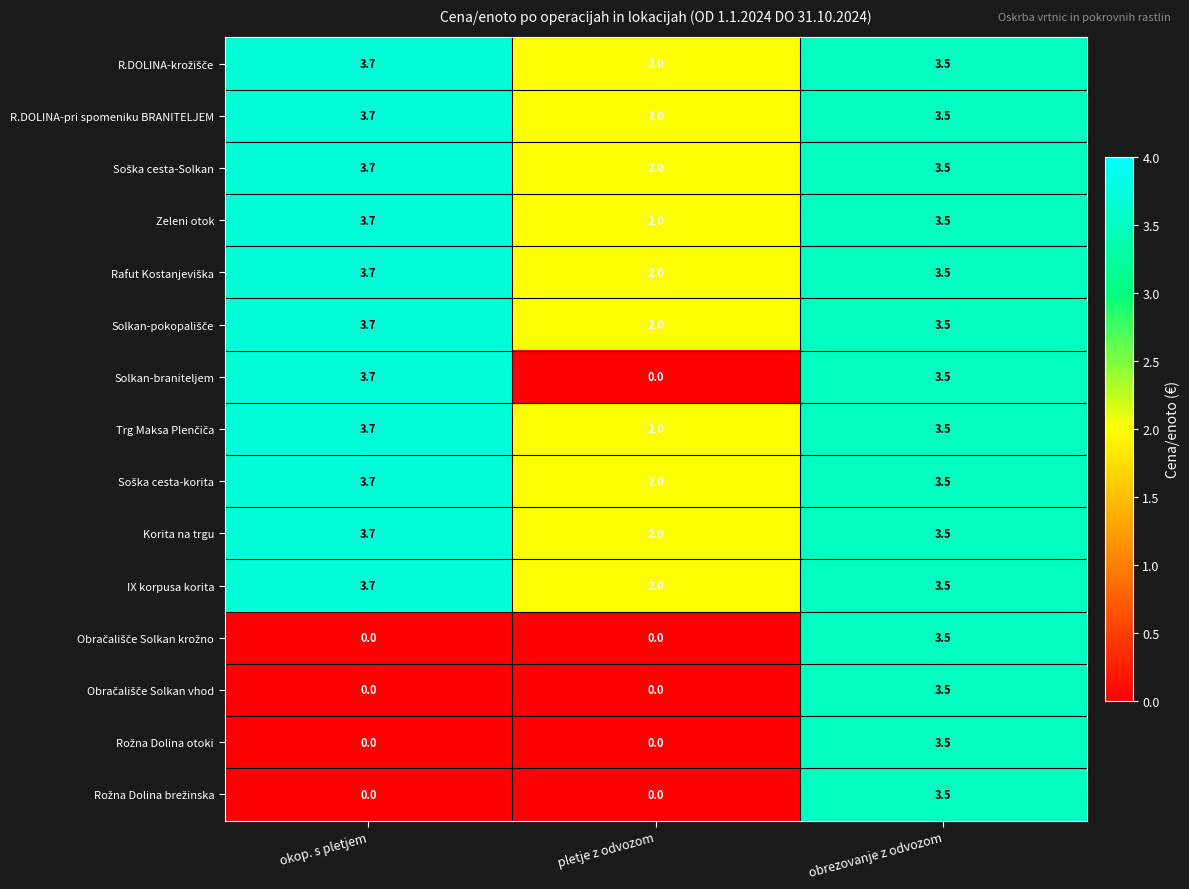

True or false: Korita na trgu has a value of 3.5 at obrezovanje z odvozom.

True